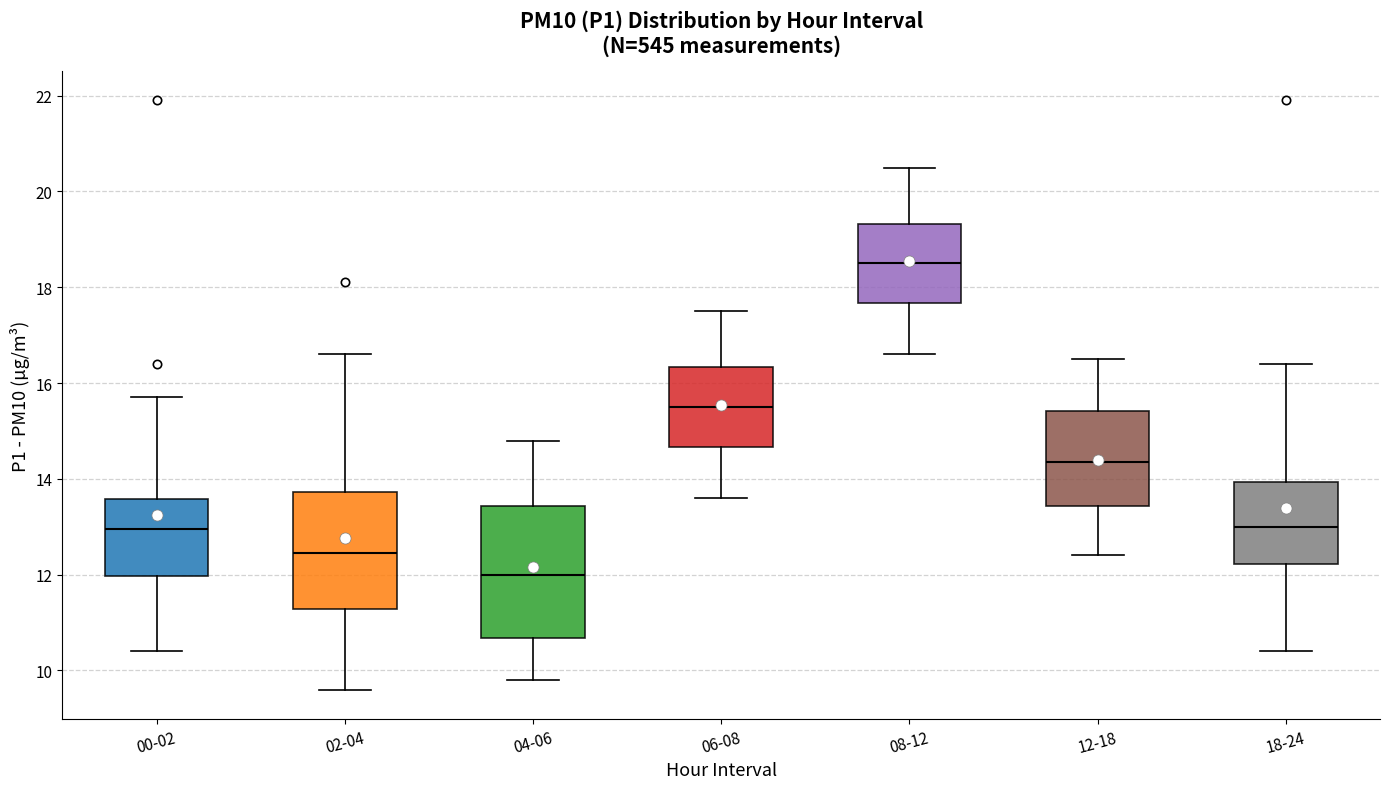

Which box's median line is the lowest?

04-06